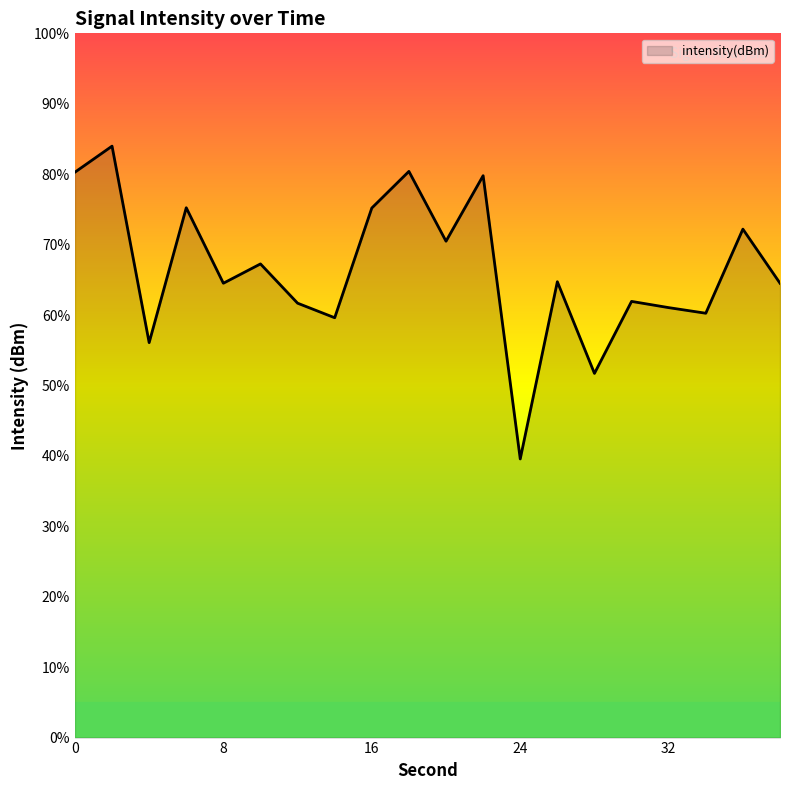

What is the greatest value displayed?

84.0